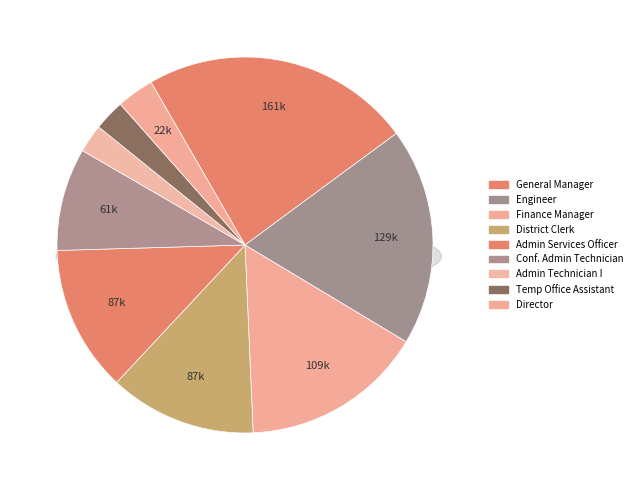

What is the largest slice in the pie chart?

General Manager